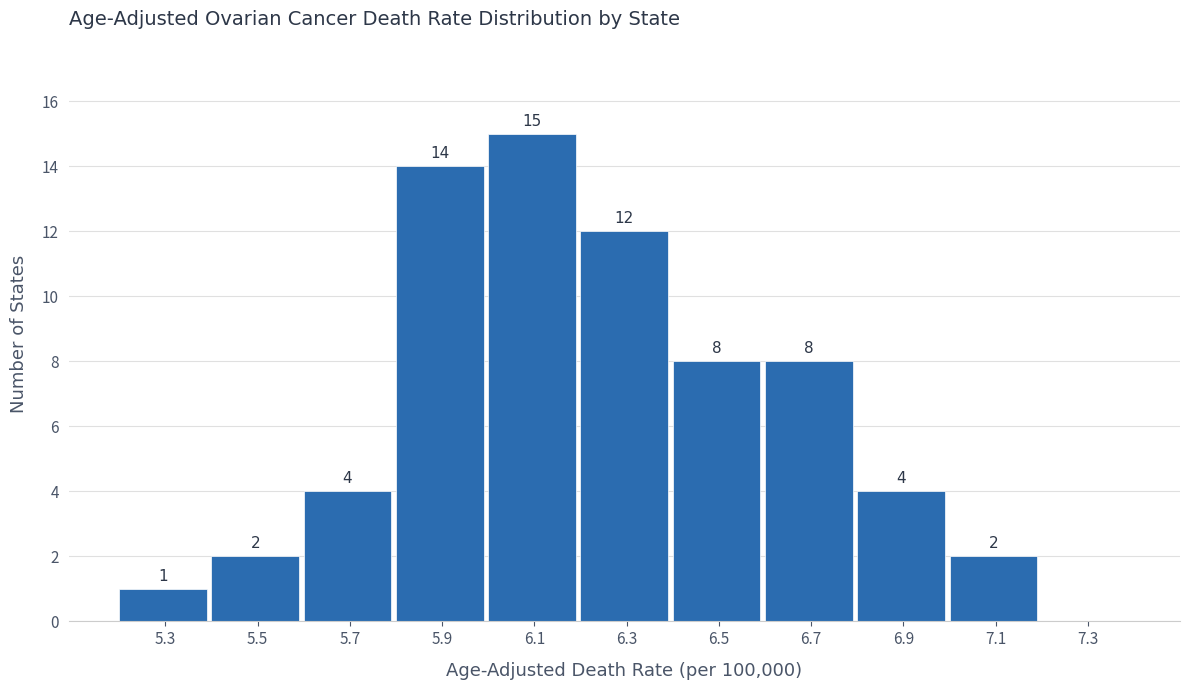

Reading left to right, transcribe all the data shown in this chart.

5.3=1	5.5=2	5.7=4	5.9=14	6.1=15	6.3=12	6.5=8	6.7=8	6.9=4	7.1=2	7.3=0